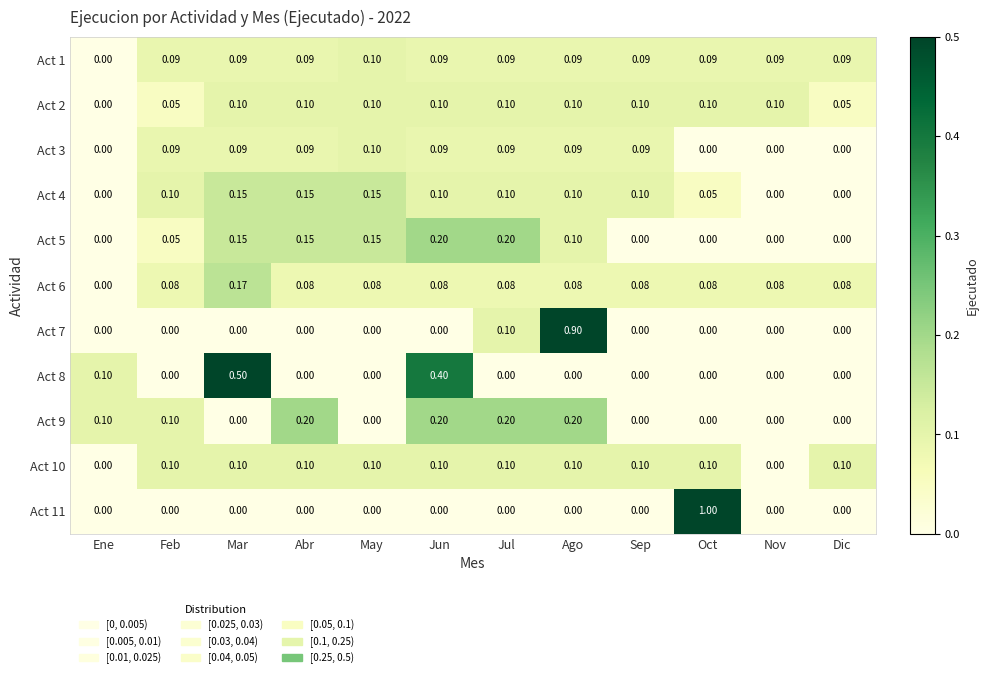

Which category has the highest value across all series?

Oct